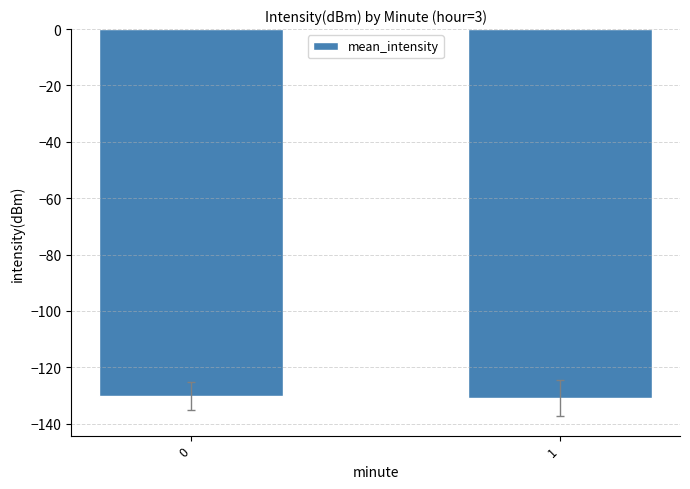

What is the maximum value shown in the chart?

-130.2